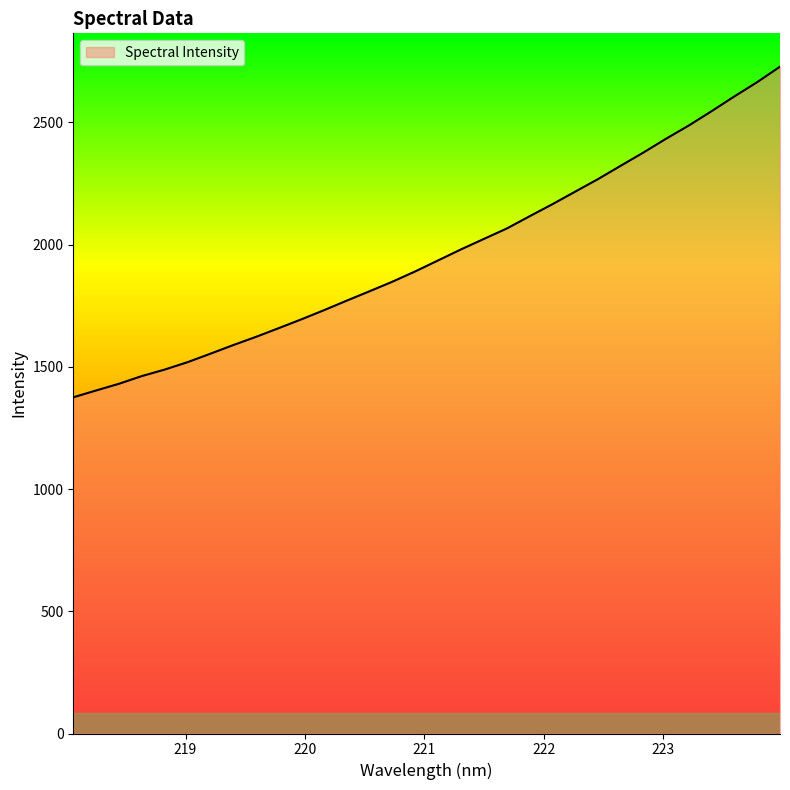

What is the smallest value displayed?

1375.4